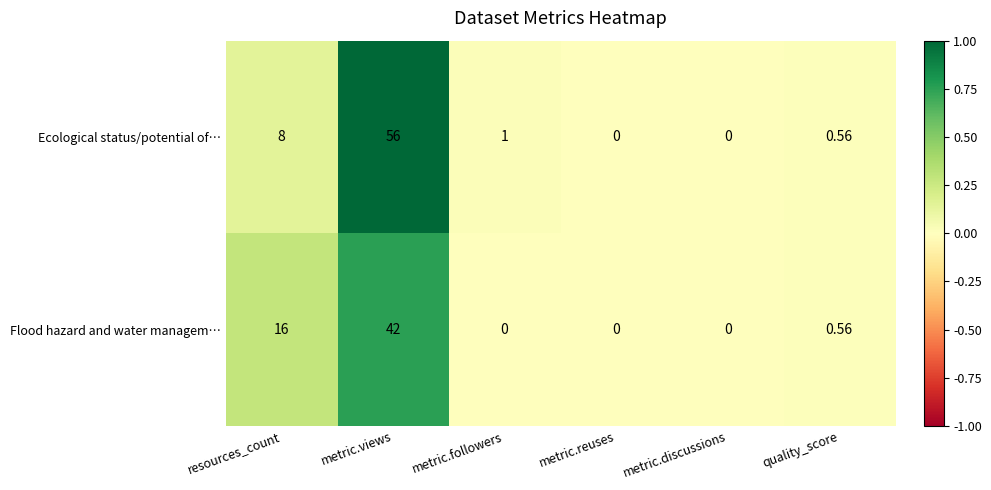

List the series in order of their peak value, lowest first.

Flood hazard and water managem…, Ecological status/potential of…